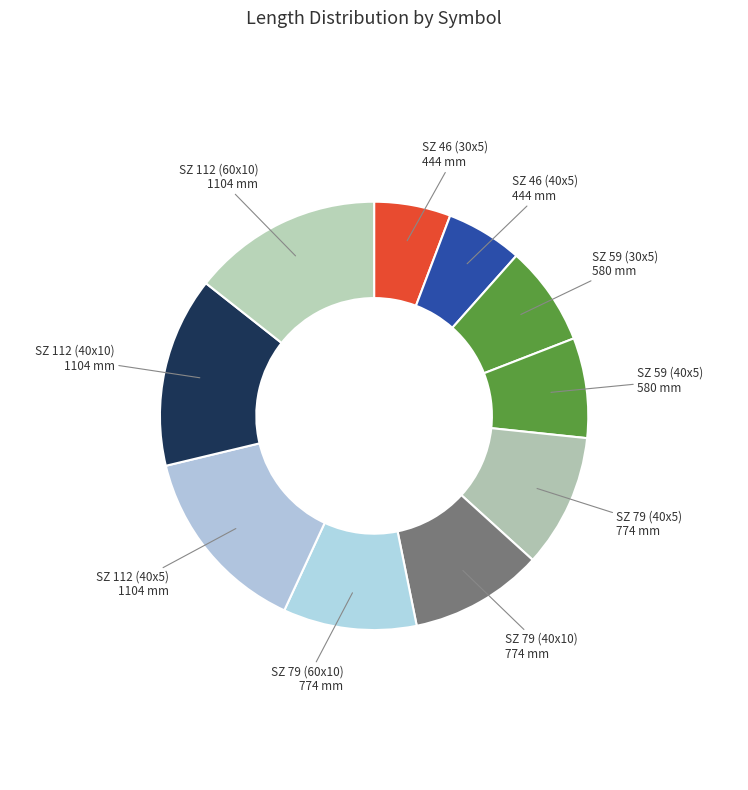

Does any single category account for the majority?

No